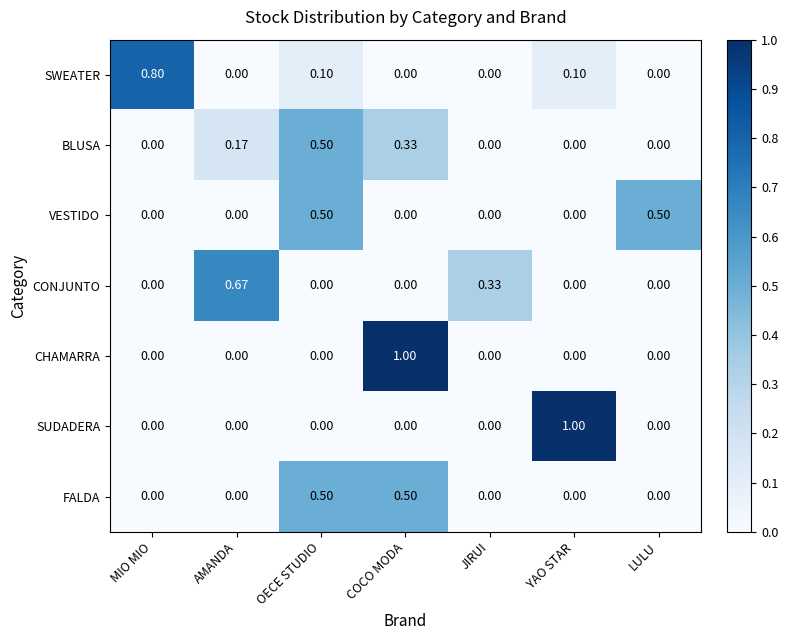

At which category is the sum across all series the highest?

COCO MODA